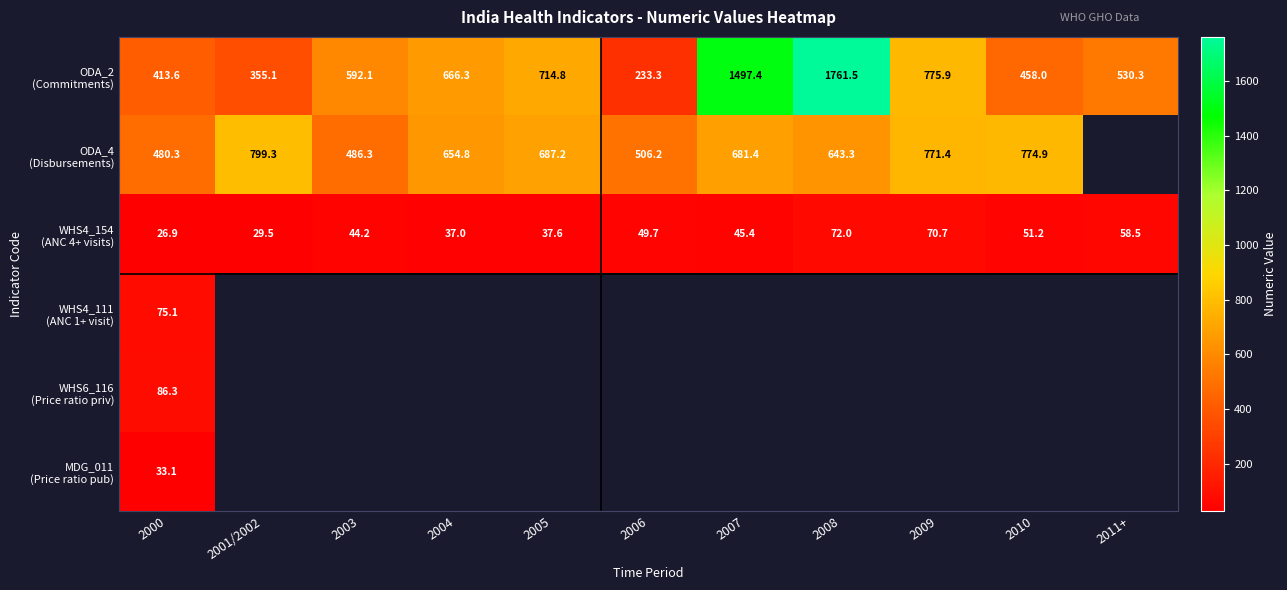

At which label does WHS4_111 (ANC 1+ visit) reach its minimum?

2000